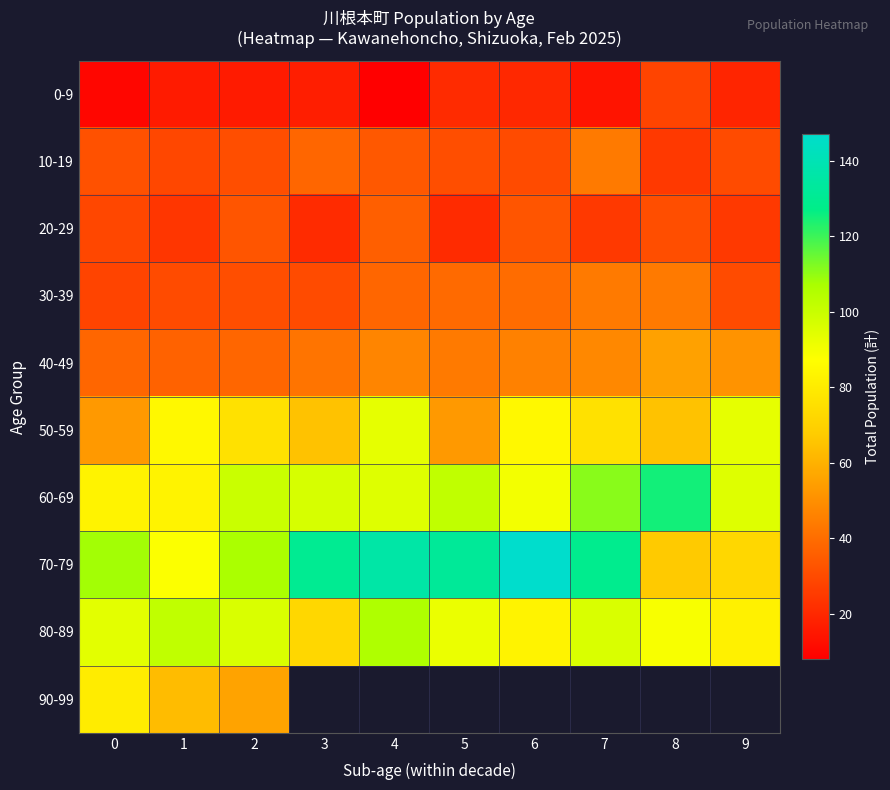

Which series has the largest range (max minus min)?

70-79